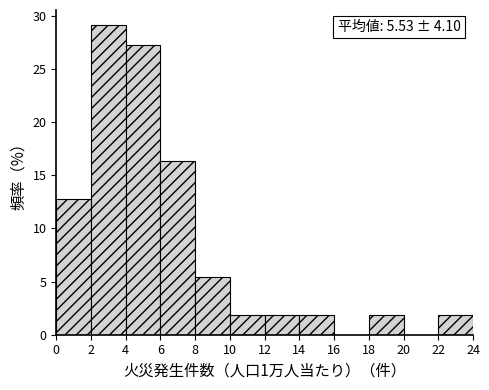

Which range on the x-axis has the tallest bar?

2 to 4